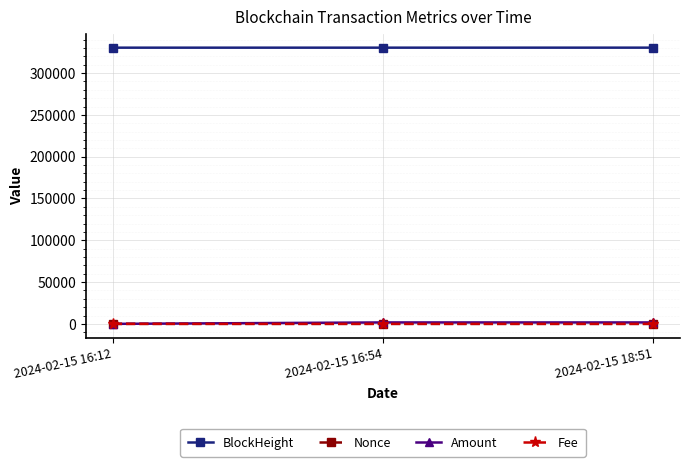

What is the label of the 3rd point from the left?

2024-02-15 18:51